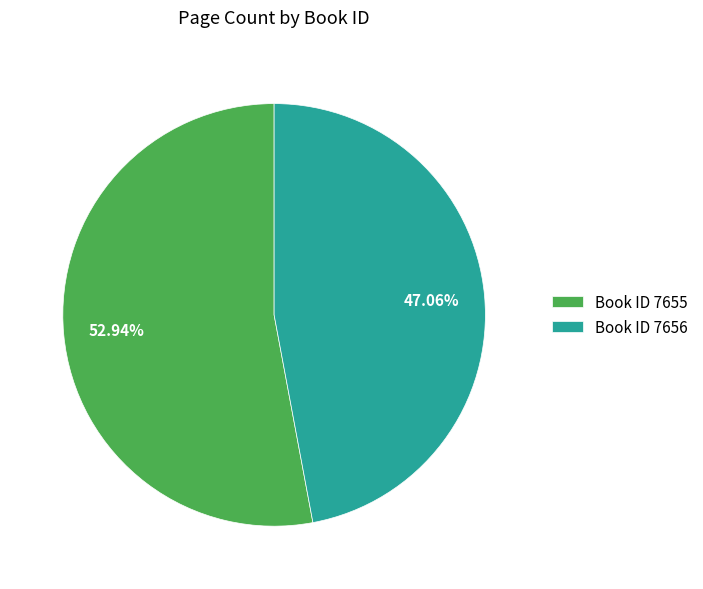

How many segments does this pie chart have?

2